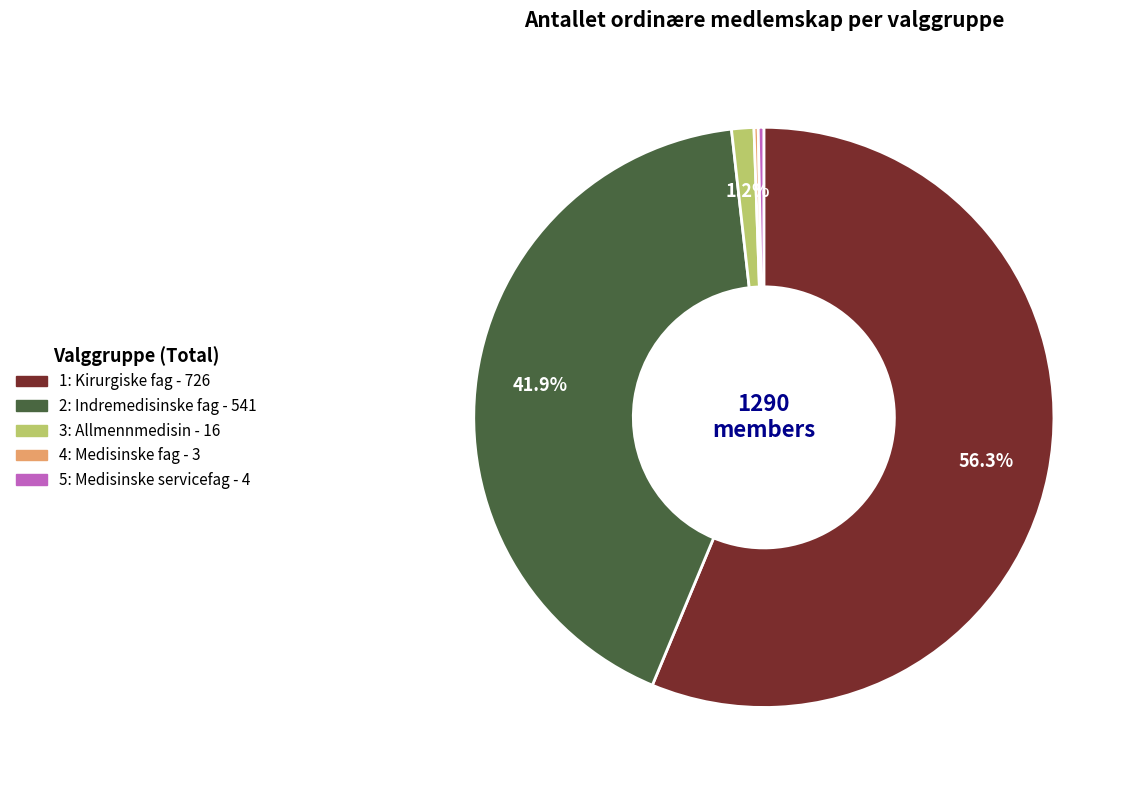

Which category has the biggest portion of the pie?

1: Kirurgiske fag